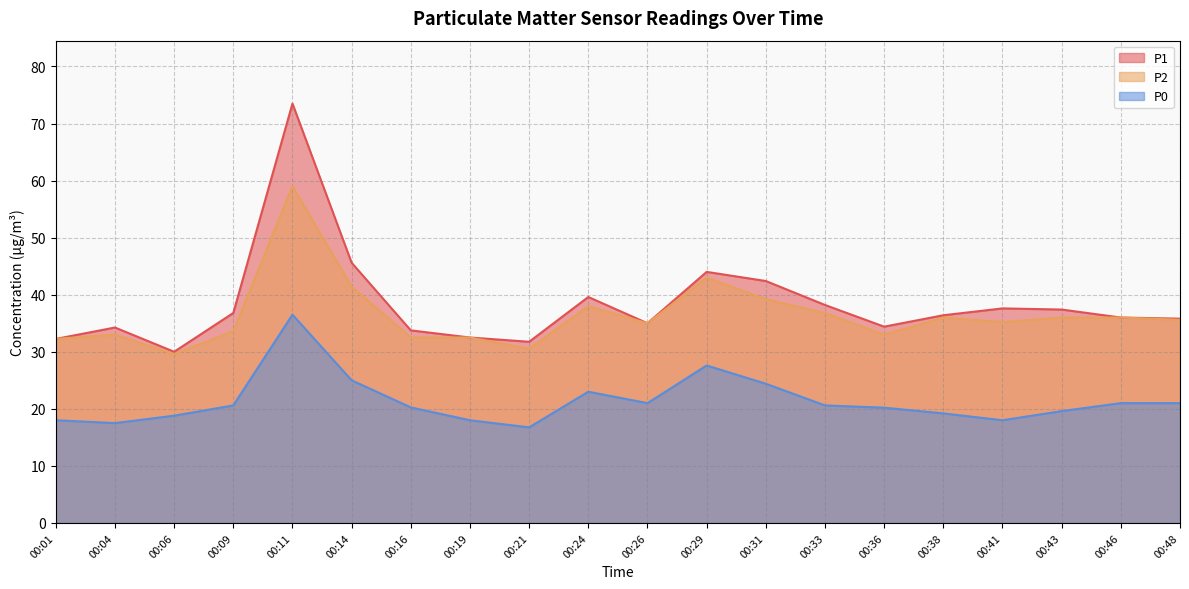

True or false: P0 and P1 intersect in this chart.

False